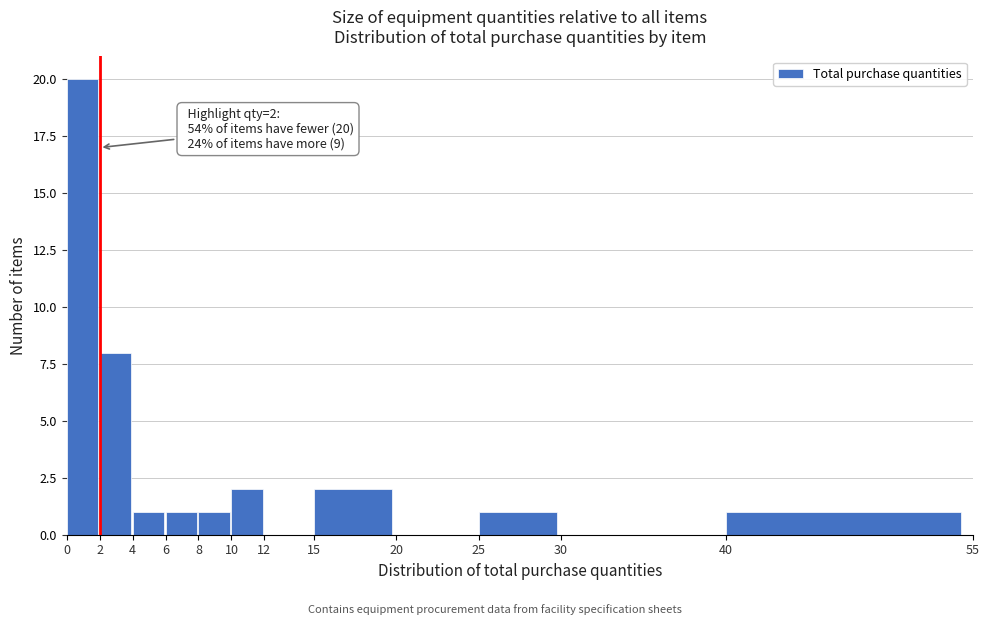

Over which range of the x-axis is the bar tallest?

0 to 2